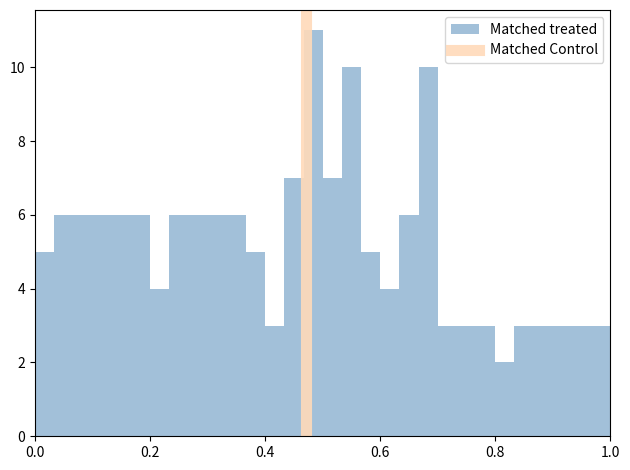

Around what value on the x-axis is the tallest bar? Give the approximate position of its centre, as read against the axis.

0.48